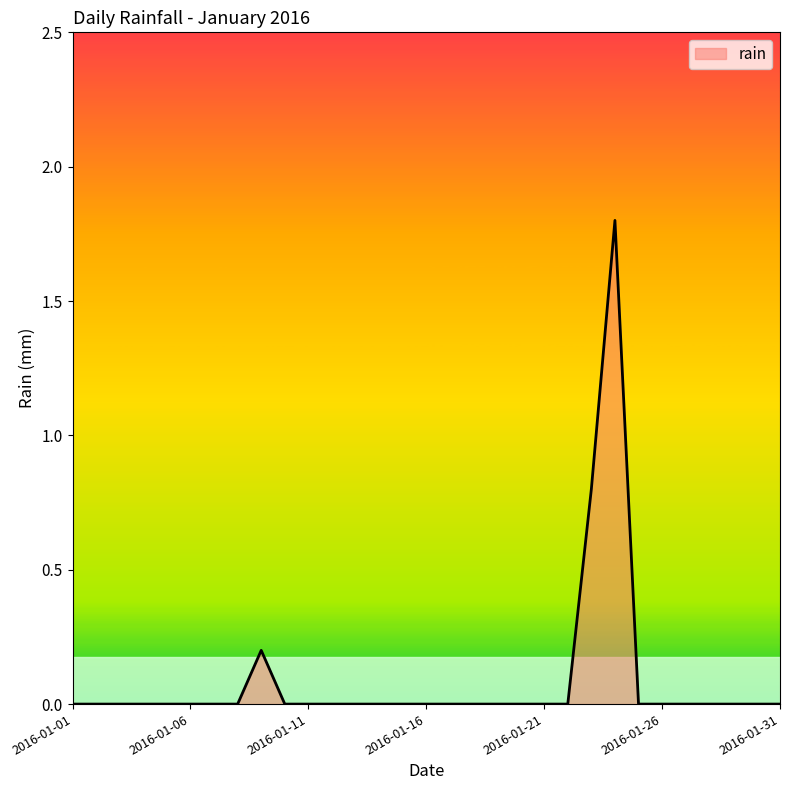

What is the difference between the maximum and minimum values?

1.8